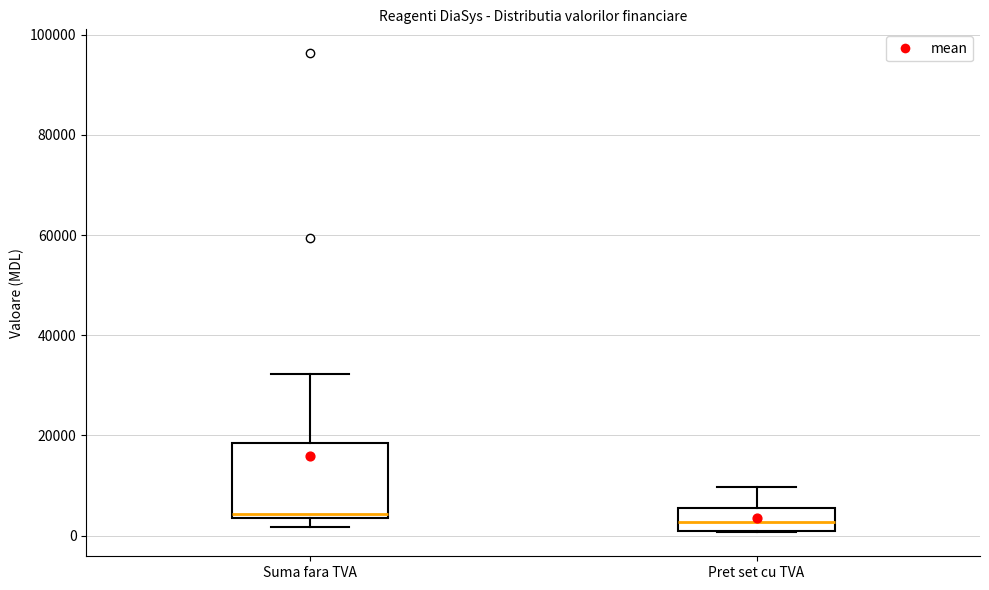

Reading left to right, read every box against the y-axis: the position of its median line, the range the box covers, and the ends of its whiskers. The values are not printed on the chart, so give them approximately, as read against the axis.

Suma fara TVA: median 4000 (just above the box's lower edge), box 4000 to 18000, whiskers 2000 to 32000
Pret set cu TVA: median 2000, box 0 to 6000, whiskers 0 to 10000